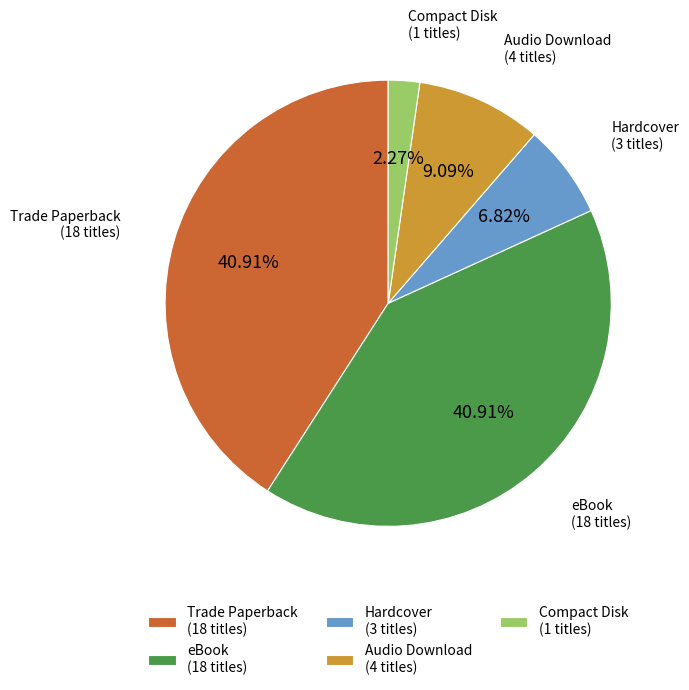

Between Compact Disk (1 titles) and Audio Download (4 titles), which is larger?

Audio Download (4 titles)